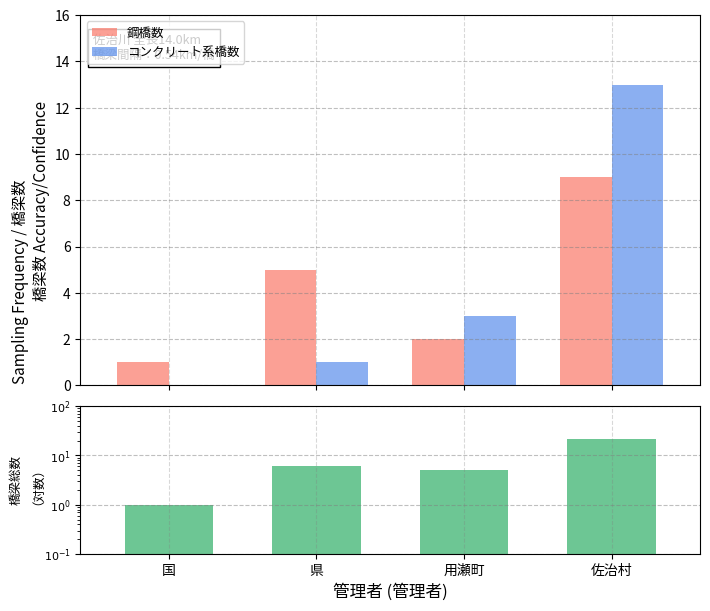

At which category is the sum across all series the highest?

佐治村